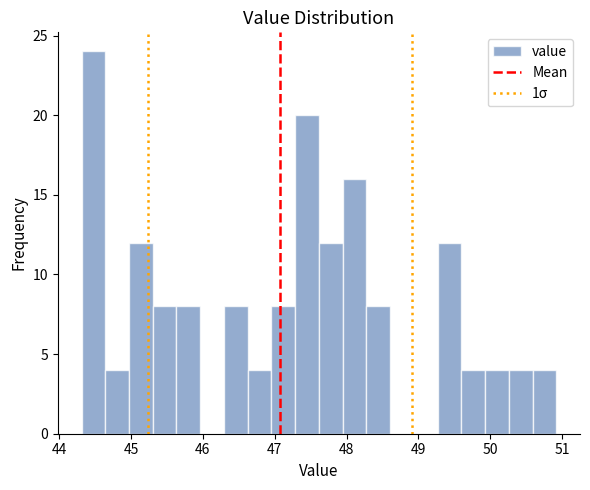

Read against the x-axis, roughly where is the centre of the tallest bar?

44.5